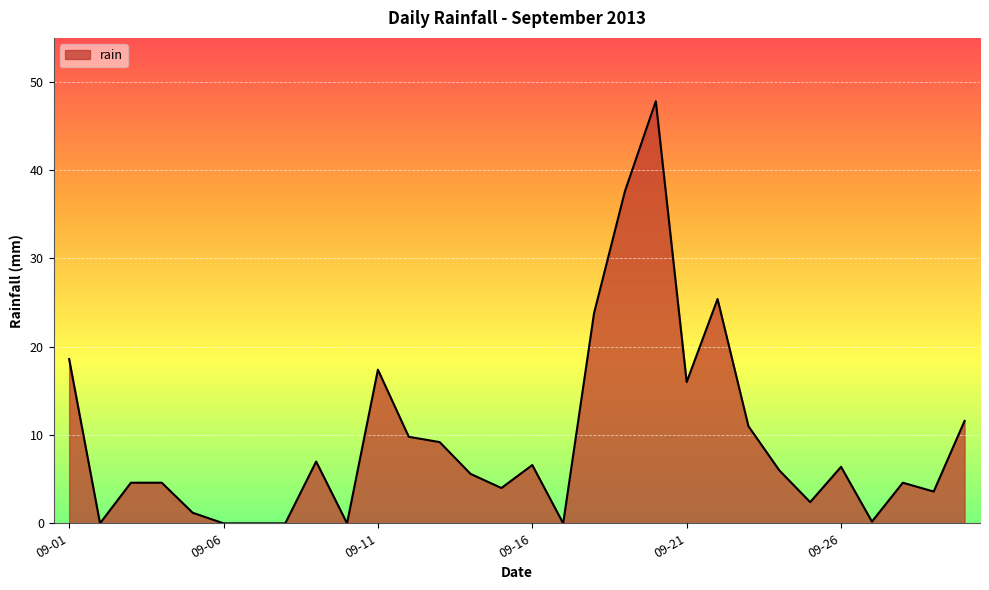

What is the difference between the maximum and minimum values?

47.8